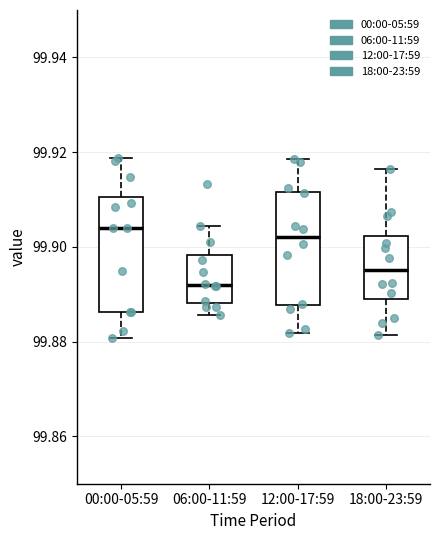

Where is the upper edge of the box for 18:00-23:59 on the y-axis? The values are not printed on the chart, so give them approximately, as read against the axis.

99.902